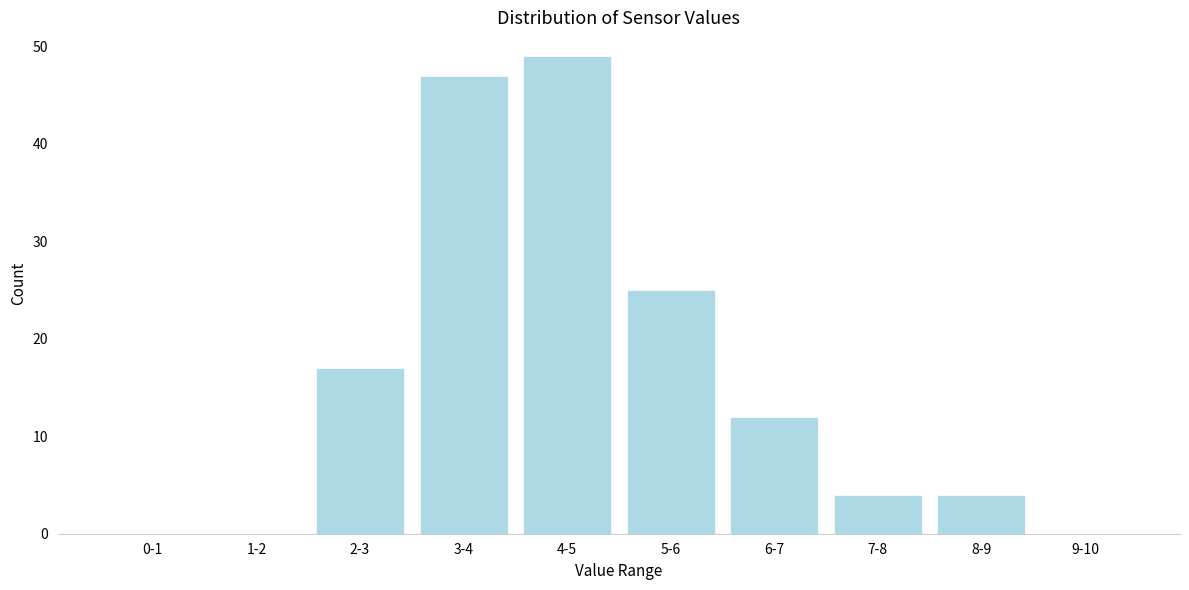

Reading left to right, transcribe all the data shown in this chart.

0-1=0	1-2=0	2-3=17	3-4=47	4-5=49	5-6=25	6-7=12	7-8=4	8-9=4	9-10=0